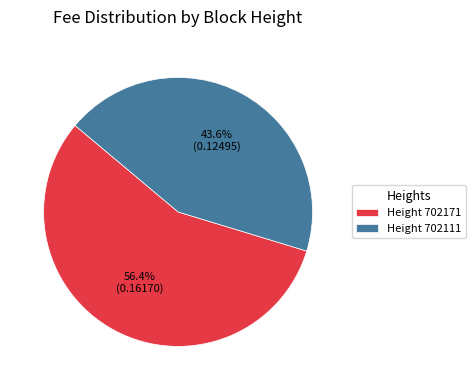

Is there any slice that represents more than half of the pie?

Yes